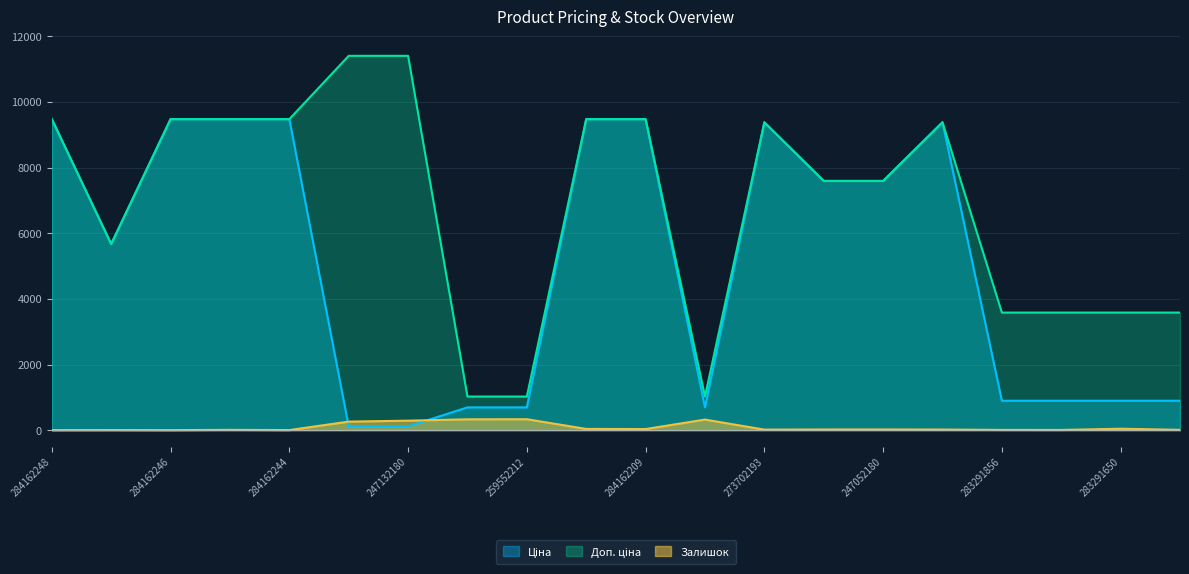

List the labels in order of Ціна value, smallest first.

247132181, 247132180, 259552213, 259552212, 259552189, 283291856, 283291651, 283291650, 283291055, 10832185, 247052181, 247052180, 273702193, 273702194, 284162248, 284162246, 284162245, 284162244, 284162210, 284162209